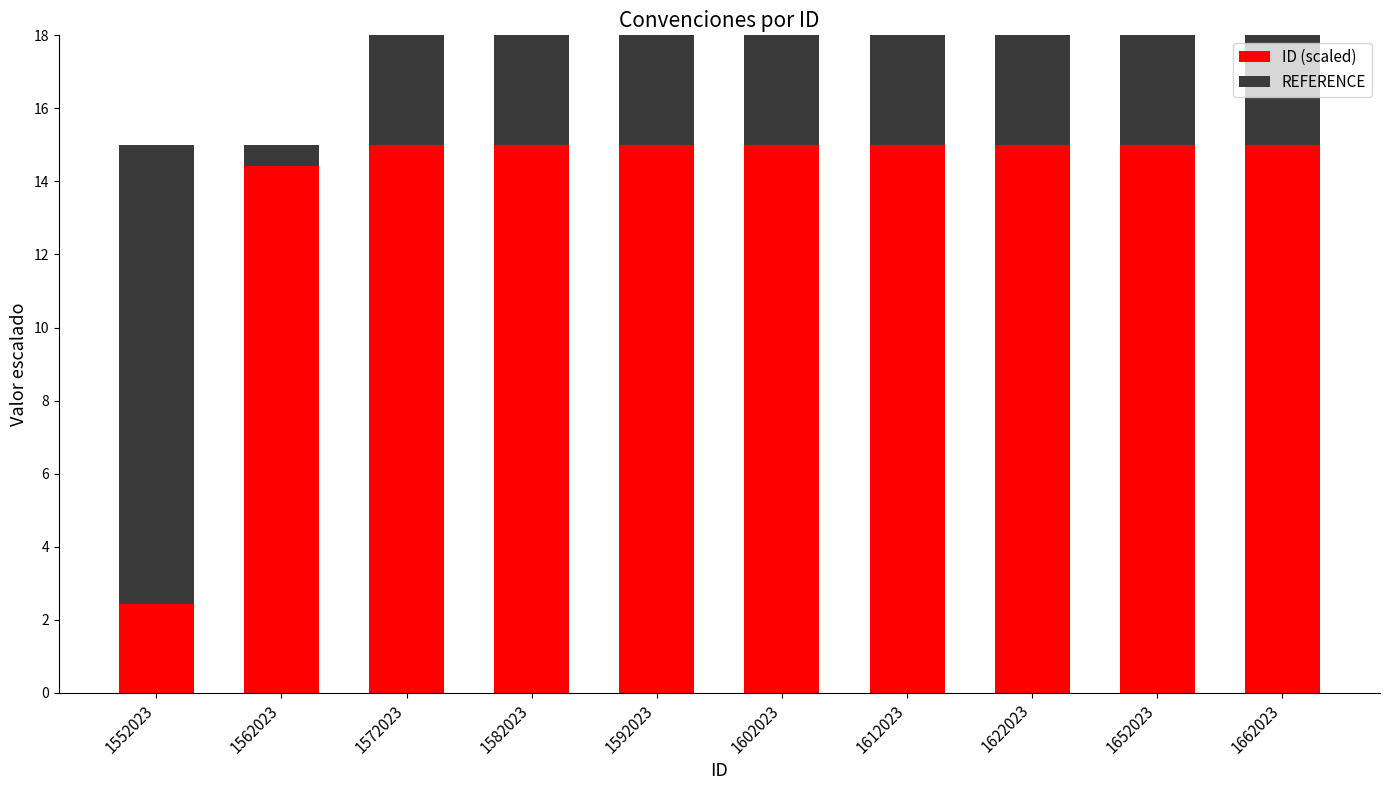

Which category has the highest value in the REFERENCE series?

1552023